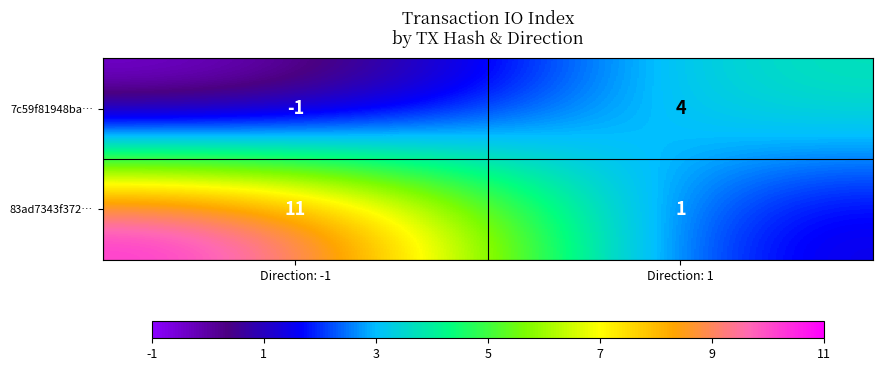

What is the sum of the 83ad7343f372… values at Direction: 1 and Direction: -1?

12